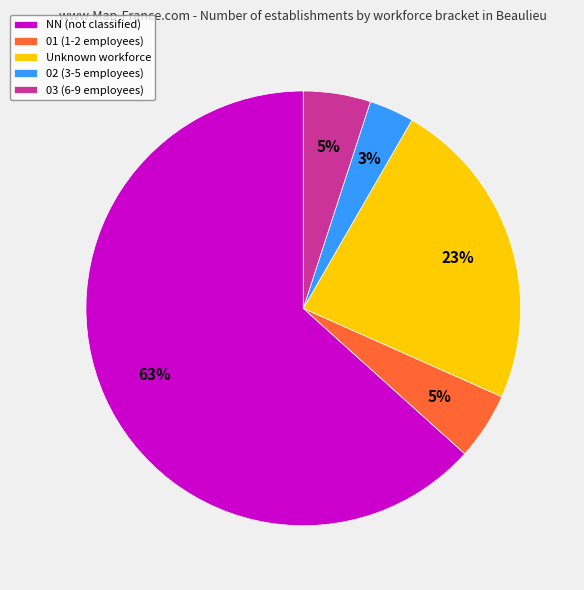

What is the largest slice in the pie chart?

NN (not classified)